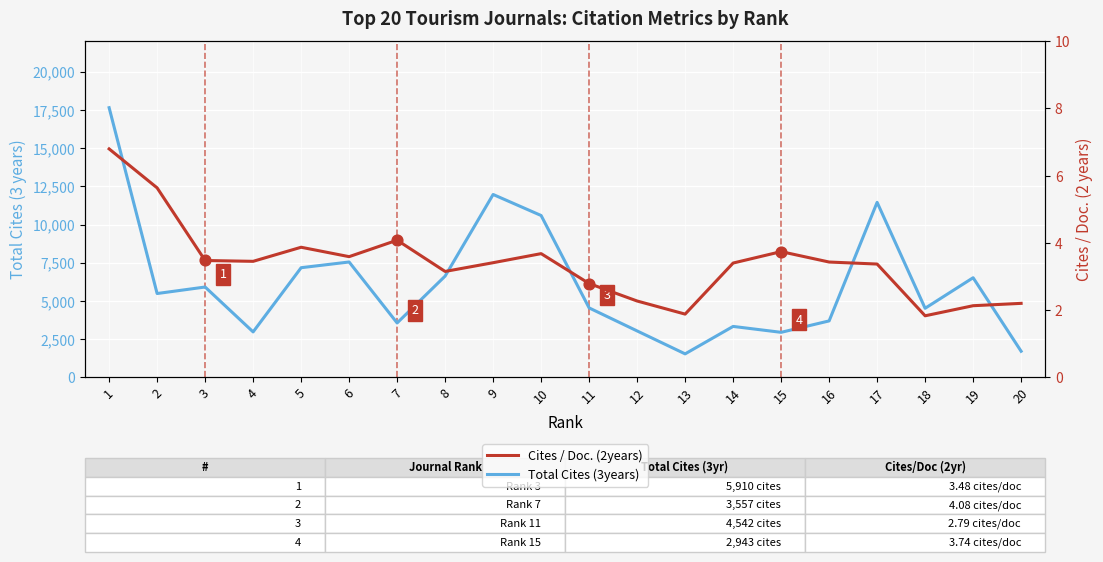

At how many categories does at least one series exceed 3362?

14